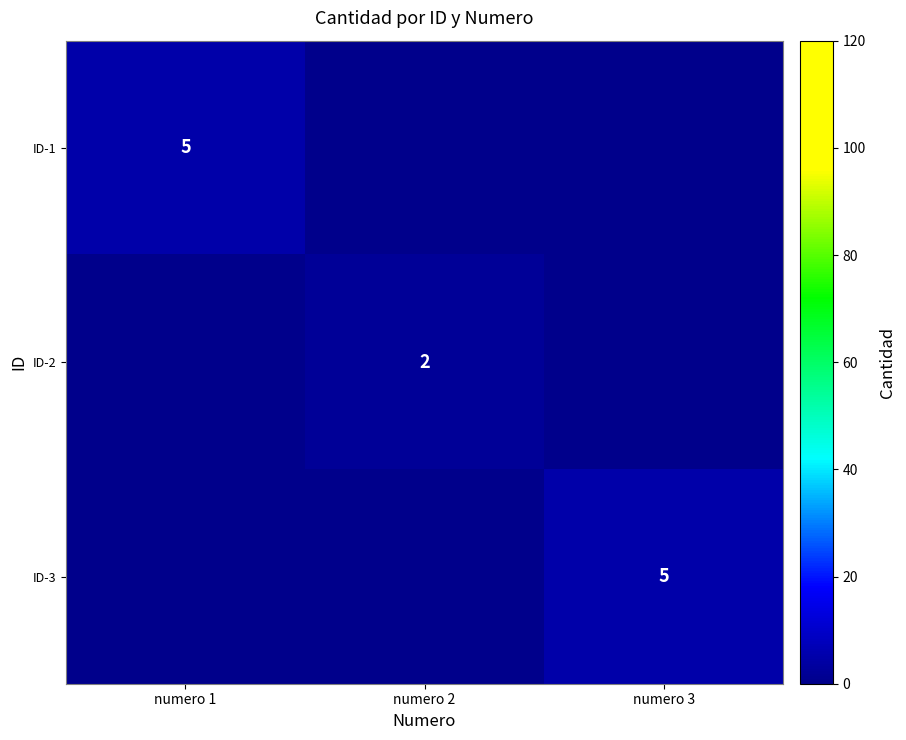

True or false: ID-3 has a value of 5 at numero 3.

True